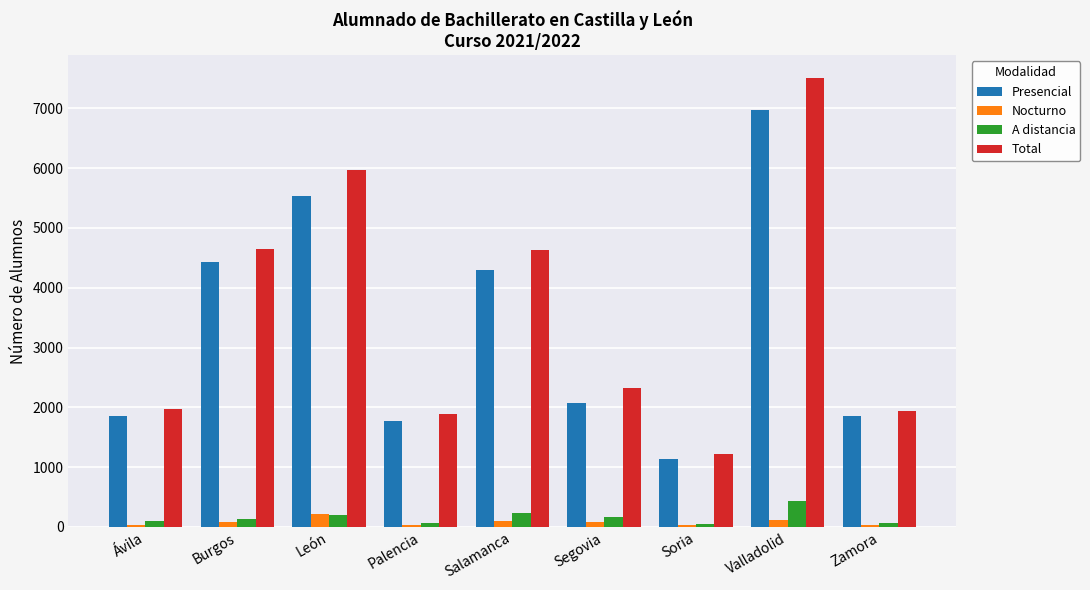

At how many categories does at least one series exceed 3818?

4